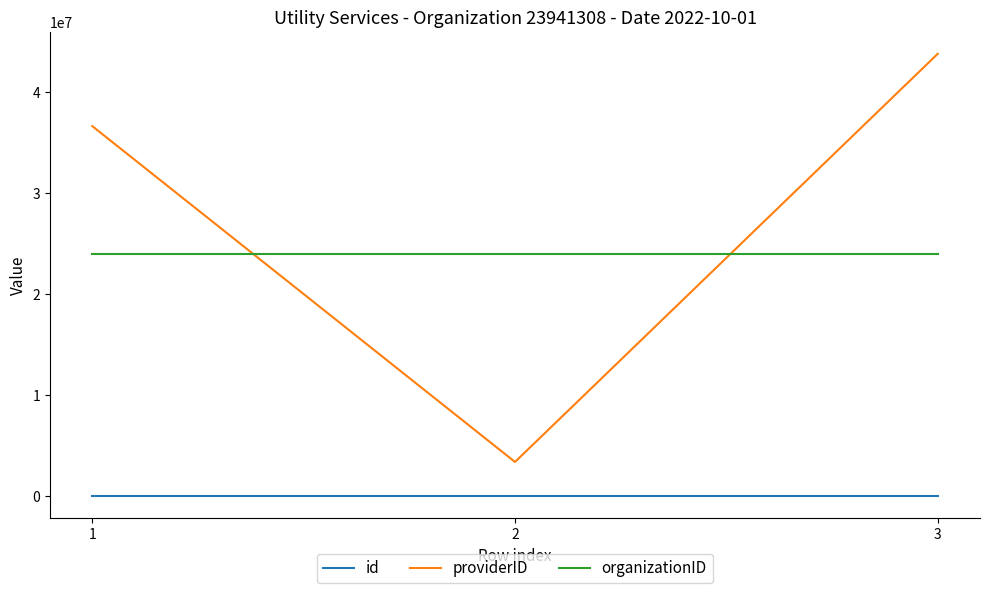

The value of organizationID at 2 is 33177783. True or false?

False